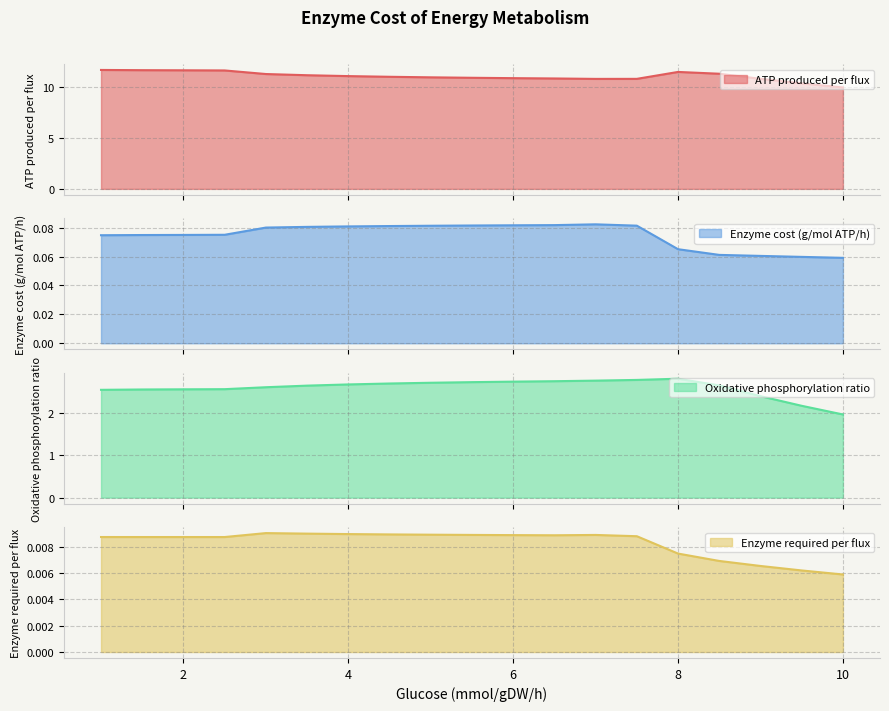

The value of Enzyme cost (g/mol ATP/h) at 8.5 is 0.1. True or false?

True